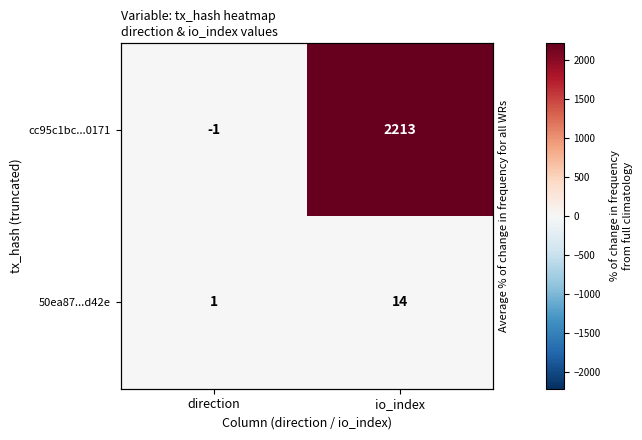

List the series in order of their overall mean, highest first.

cc95c1bc...0171, 50ea87...d42e